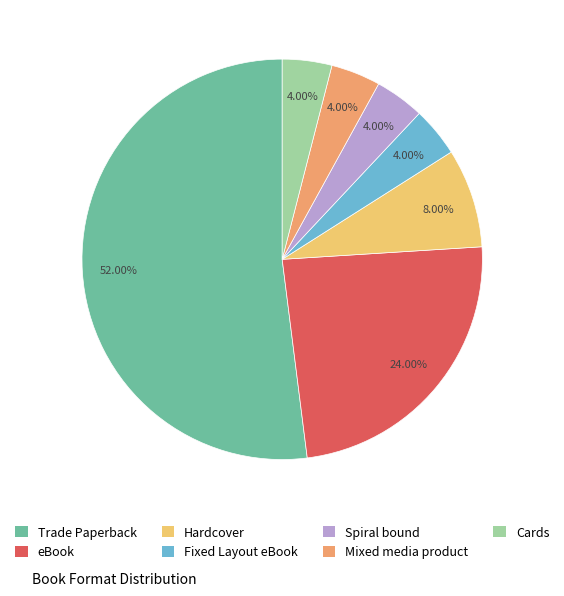

Count the number of slices in the pie.

7